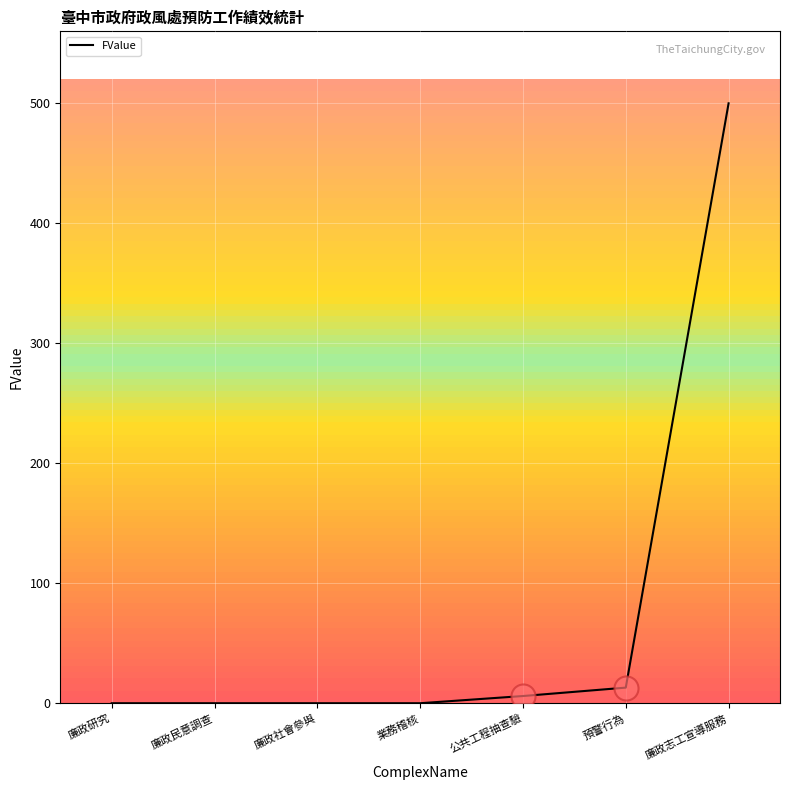

What is the change in value from 廉政研究 to 廉政志工宣導服務?

+500